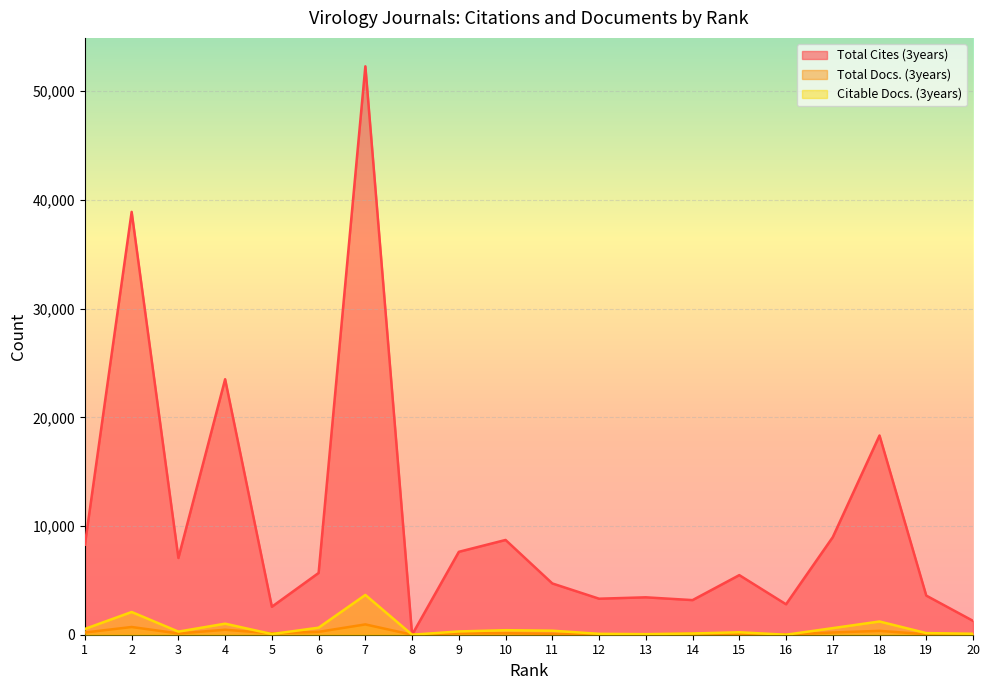

At how many categories does at least one series exceed 50467?

1